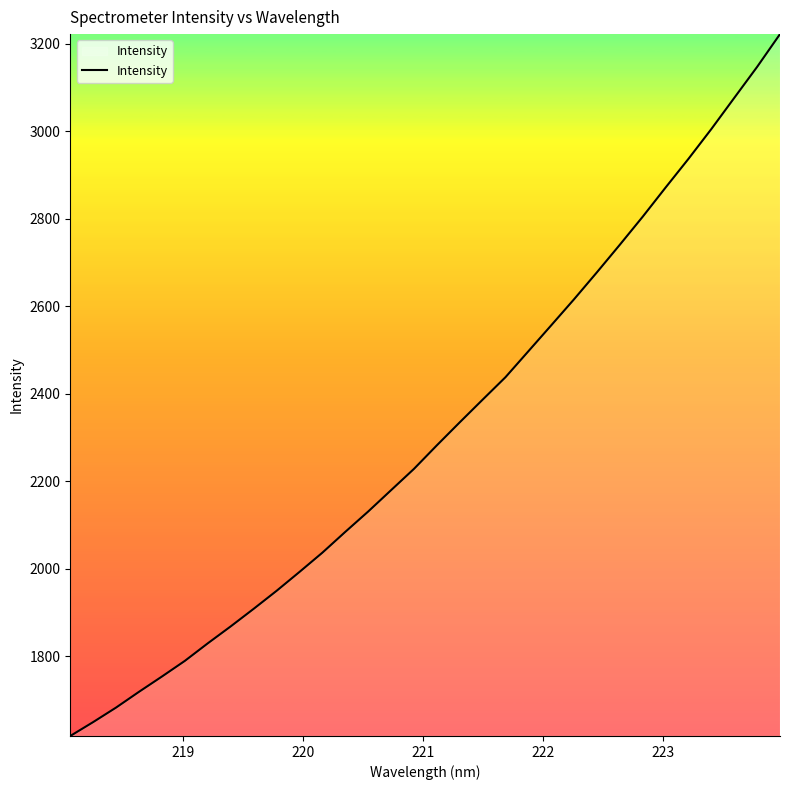

What is the minimum value shown in the chart?

1617.7